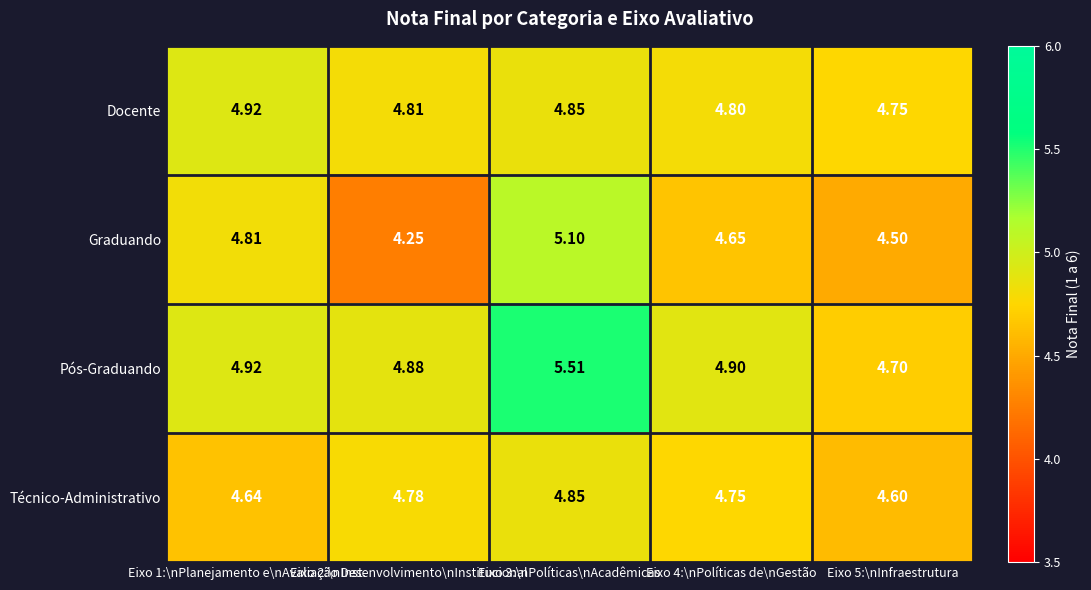

Which series has the widest spread of values?

Graduando